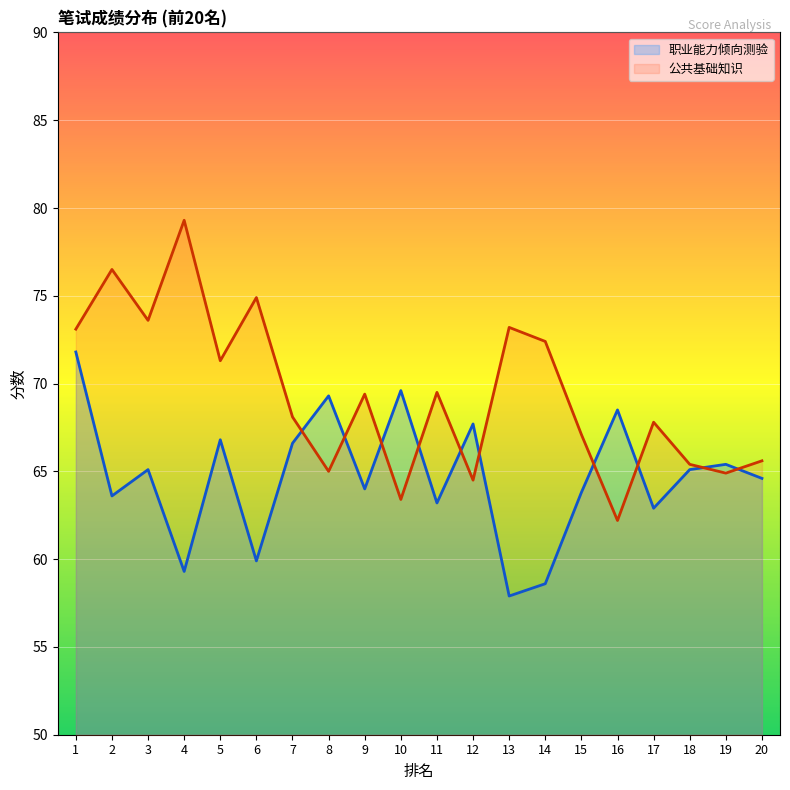

List the series in order of their overall mean, lowest first.

职业能力倾向测验, 公共基础知识